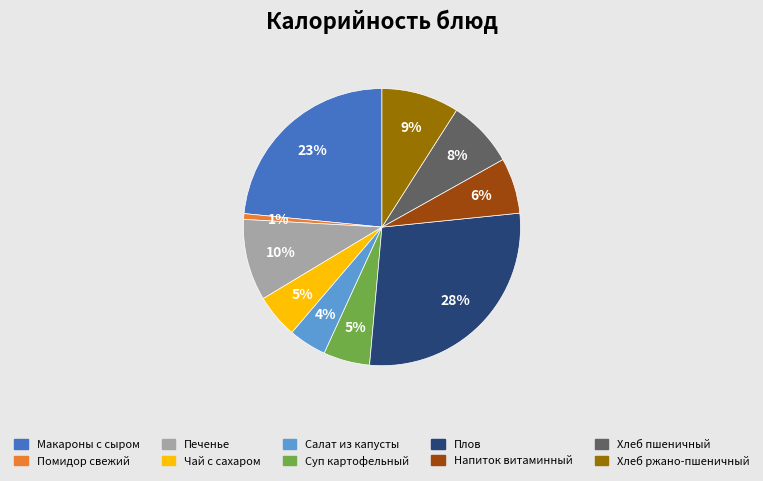

Is there a majority slice in this chart?

No